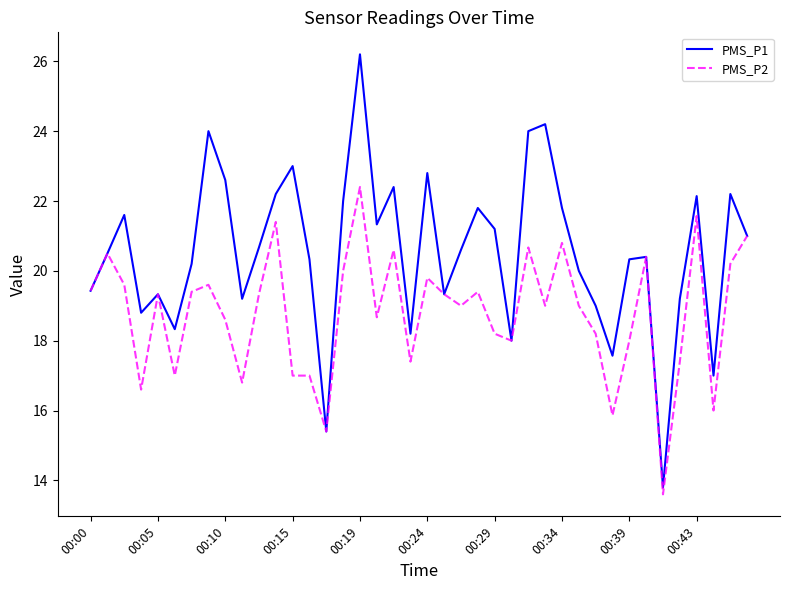

List the series in order of their overall mean, lowest first.

PMS_P2, PMS_P1